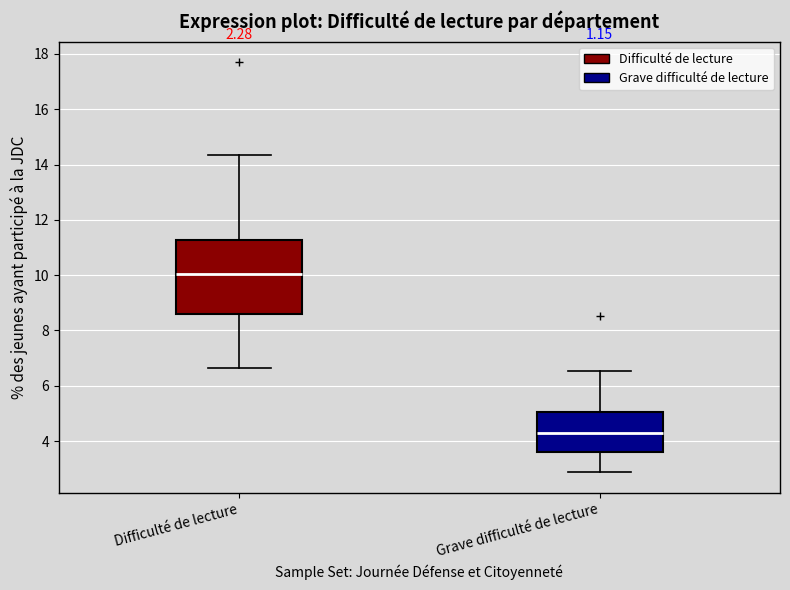

Which box is the tallest, from its lower edge to its upper edge?

Difficulté de lecture